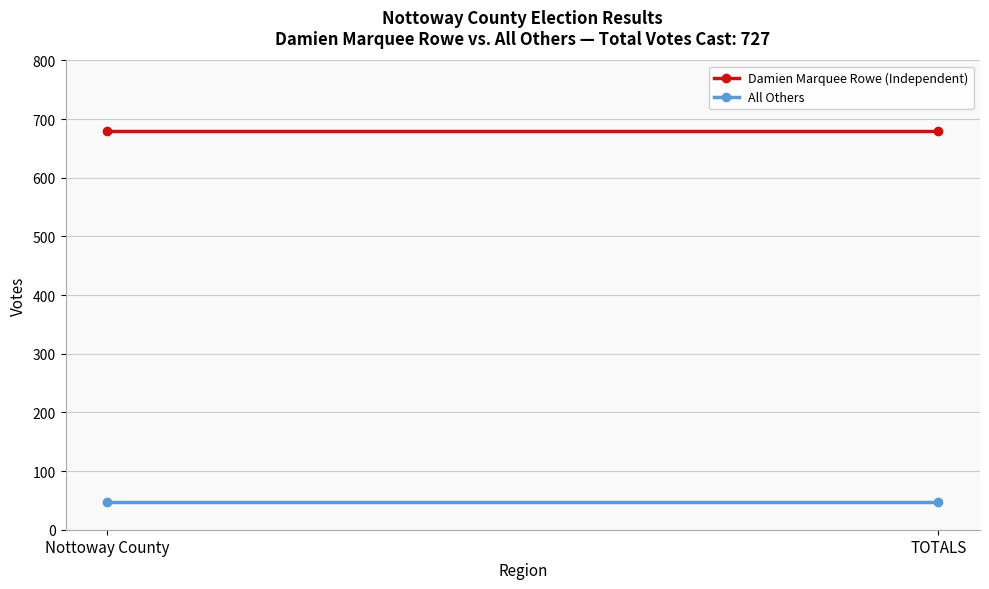

The value of All Others at Nottoway County is 71. True or false?

False